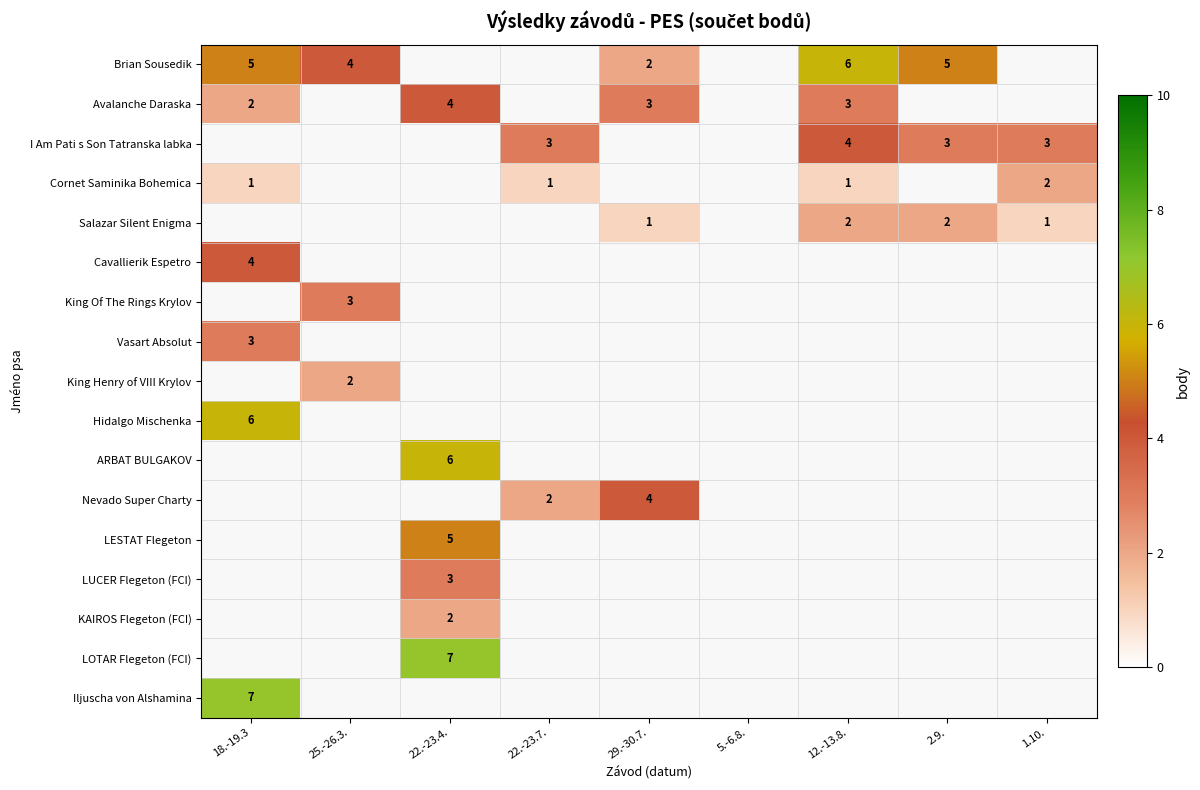

Is it true that Salazar Silent Enigma equals 1 at 29.-30.7.?

True